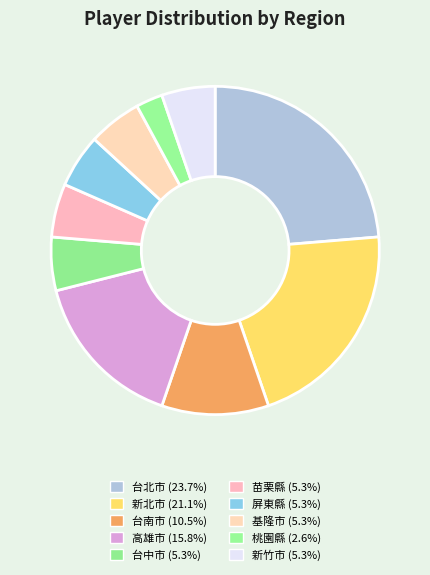

Rank the categories by value from highest to lowest.

台北市, 新北市, 高雄市, 台南市, 台中市, 苗栗縣, 屏東縣, 基隆市, 新竹市, 桃園縣